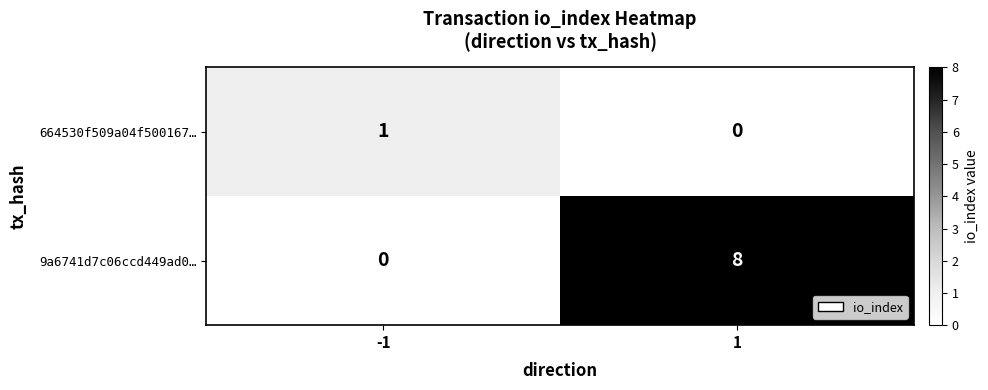

True or false: 9a6741d7c06ccd449ad0… has a value of 0 at -1.

True